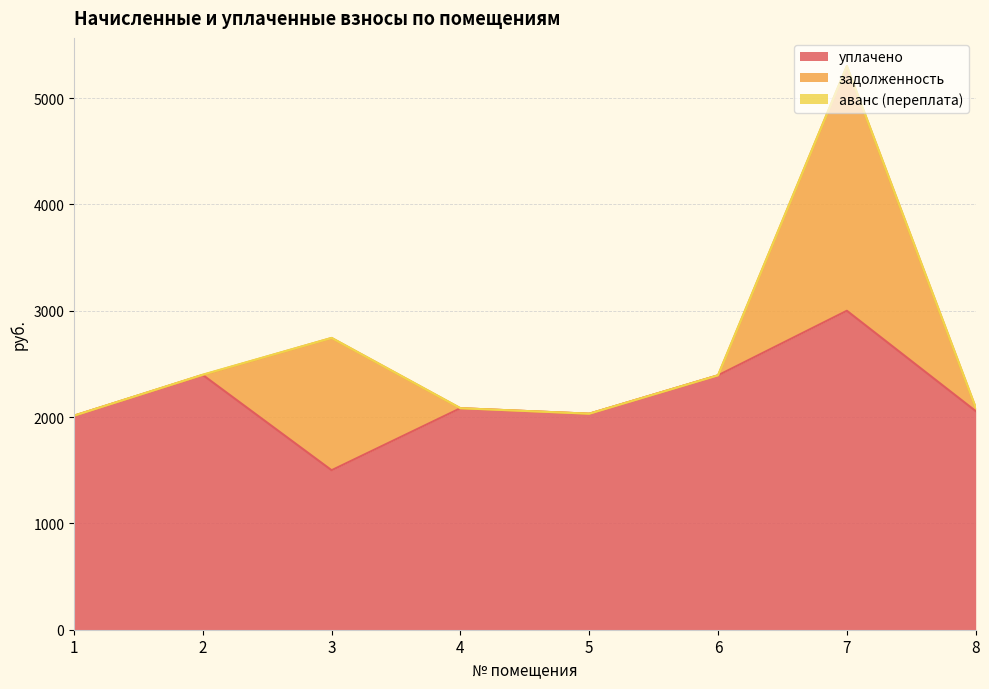

True or false: уплачено and аванс (переплата) intersect in this chart.

False